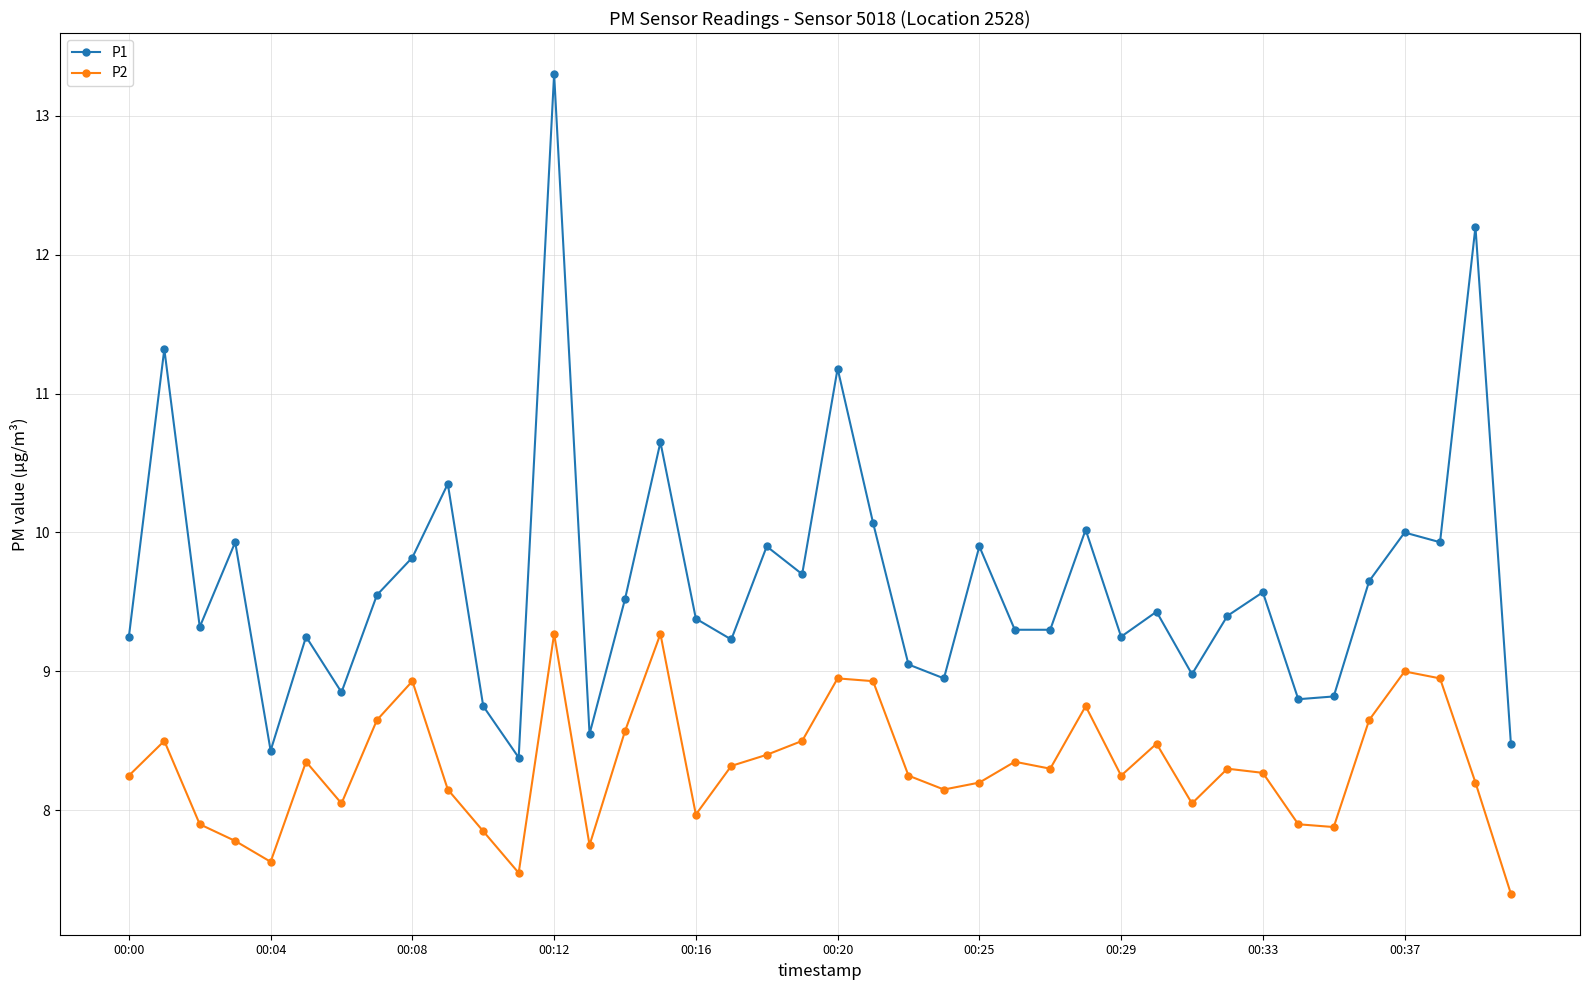

What are all the series names shown in the legend?

P1, P2